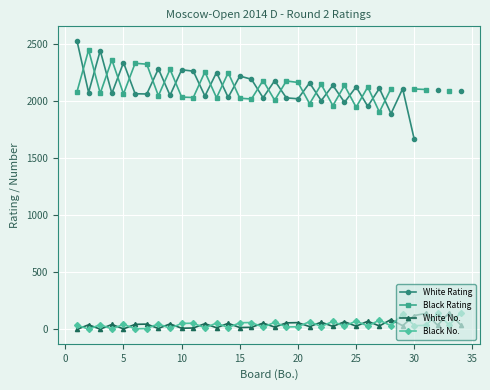

True or false: Black No. has more than 1 interior local peaks.

True